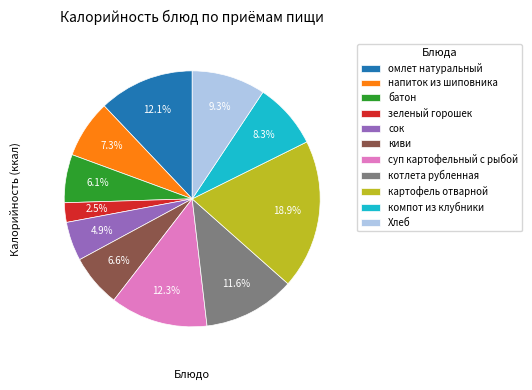

What percentage is the картофель отварной slice, to the nearest percent?

19%